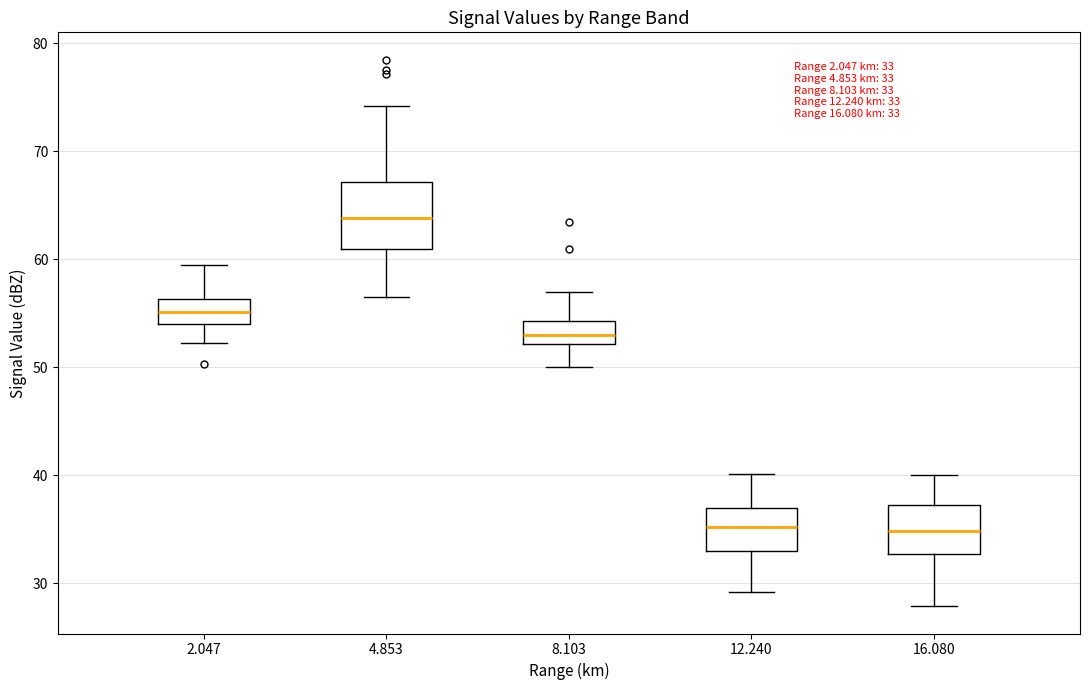

Which box has the highest median line?

4.853